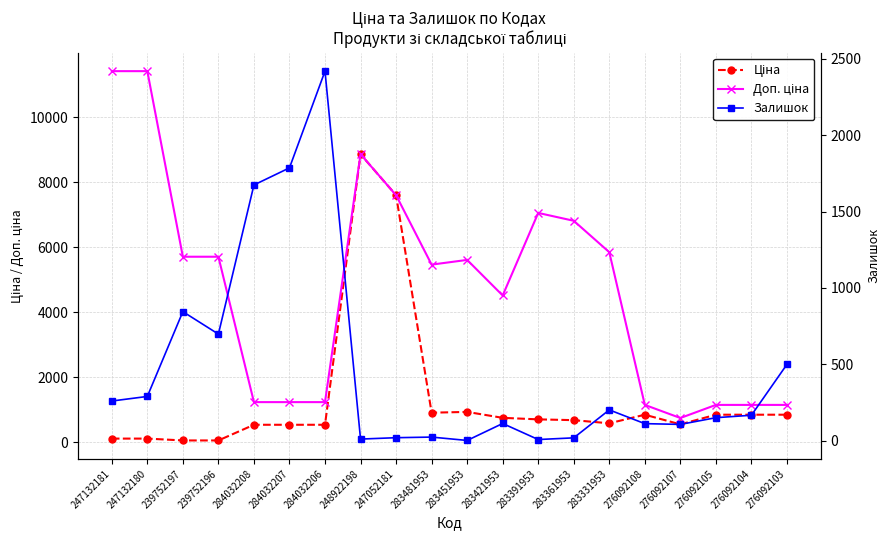

Which category has the highest value in the Доп. ціна series?

247132181